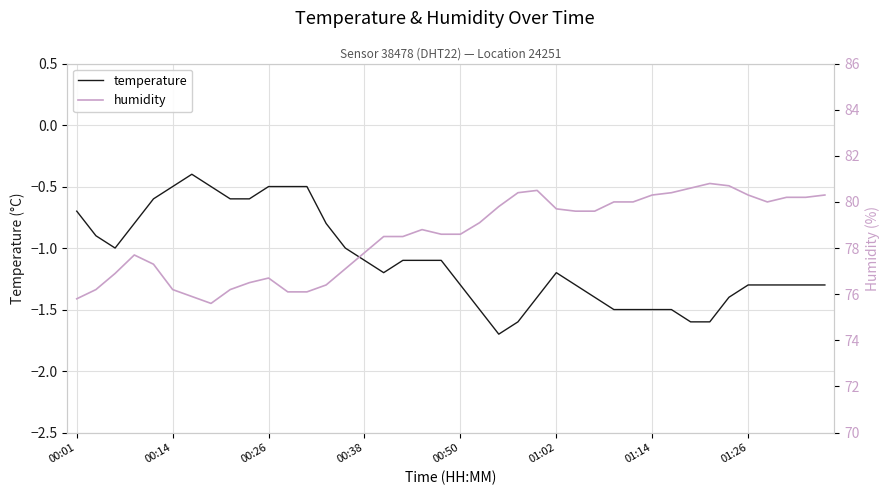

Reading left to right, transcribe all the data shown in this chart.

temperature: -0.7	-0.9	-1.0	-0.8	-0.6	-0.5	-0.4	-0.5	-0.6	-0.6	-0.5	-0.5	-0.5	-0.8	-1.0	-1.1	-1.2	-1.1	-1.1	-1.1	-1.3	-1.5	-1.7	-1.6	-1.4	-1.2	-1.3	-1.4	-1.5	-1.5	-1.5	-1.5	-1.6	-1.6	-1.4	-1.3	-1.3	-1.3	-1.3	-1.3
humidity: 75.8	76.2	76.9	77.7	77.3	76.2	75.9	75.6	76.2	76.5	76.7	76.1	76.1	76.4	77.1	77.8	78.5	78.5	78.8	78.6	78.6	79.1	79.8	80.4	80.5	79.7	79.6	79.6	80.0	80.0	80.3	80.4	80.6	80.8	80.7	80.3	80.0	80.2	80.2	80.3